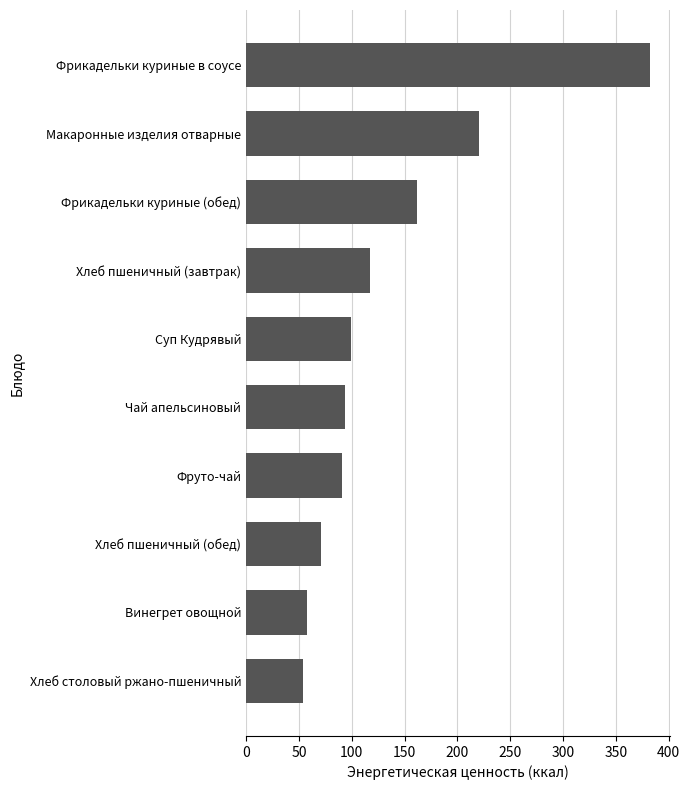

Is it true that the value at Макаронные изделия отварные is 220.5?

True